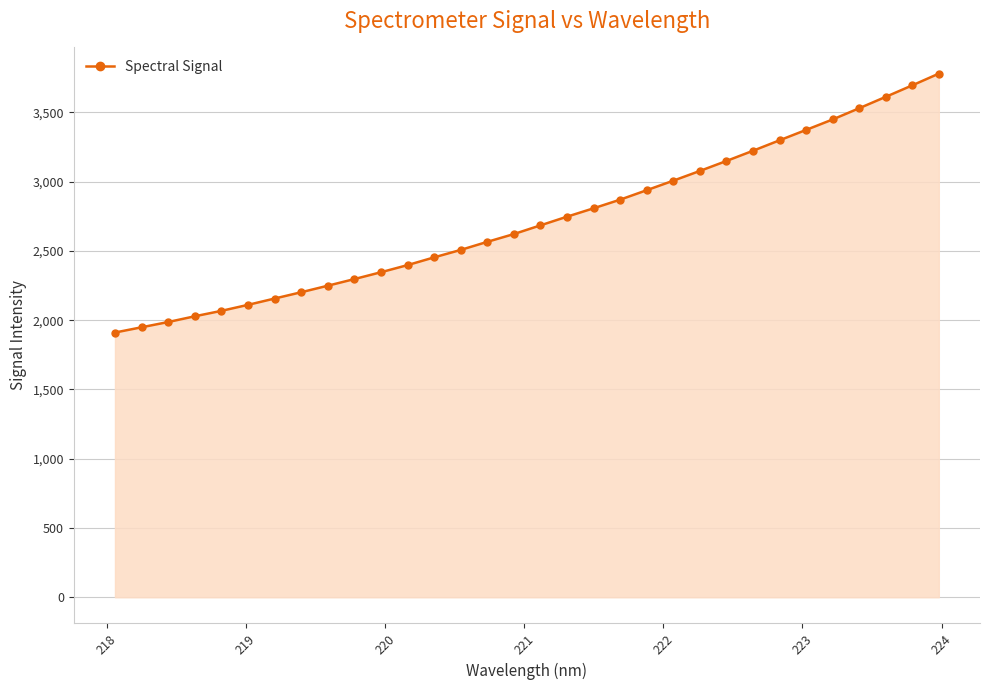

How many data points does each series have?

32